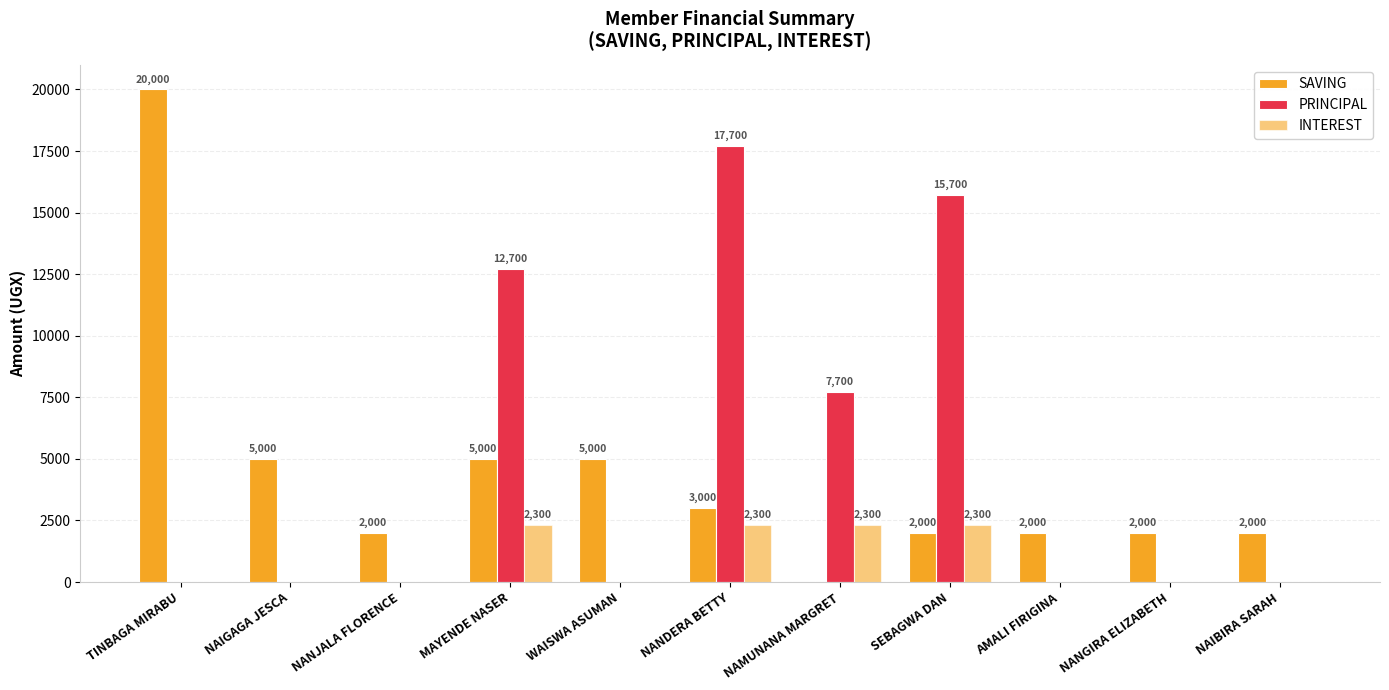

How many data points does each series have?

11